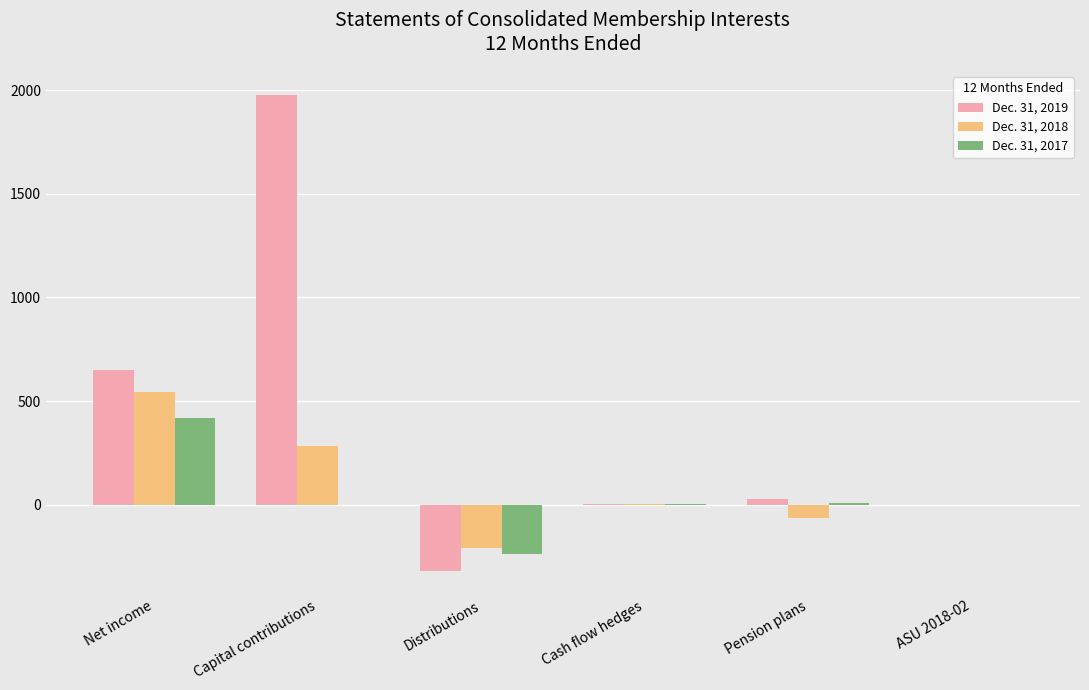

How many series are shown in this chart?

3